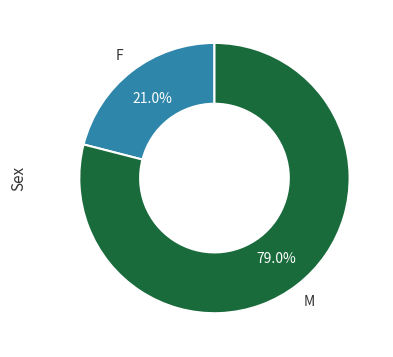

Rank the categories by value from highest to lowest.

M, F